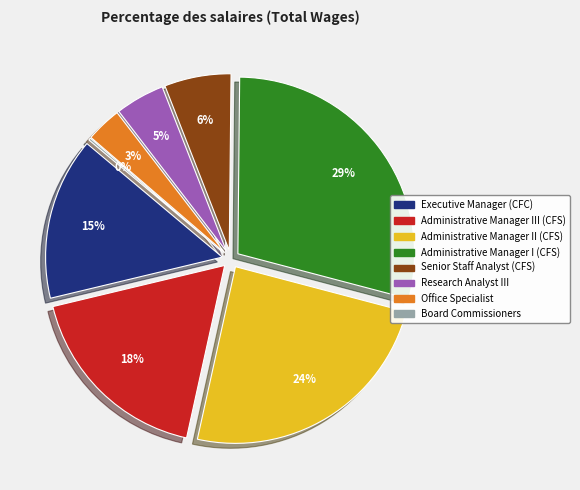

Is it true that Board Commissioners is 0% of the pie?

True